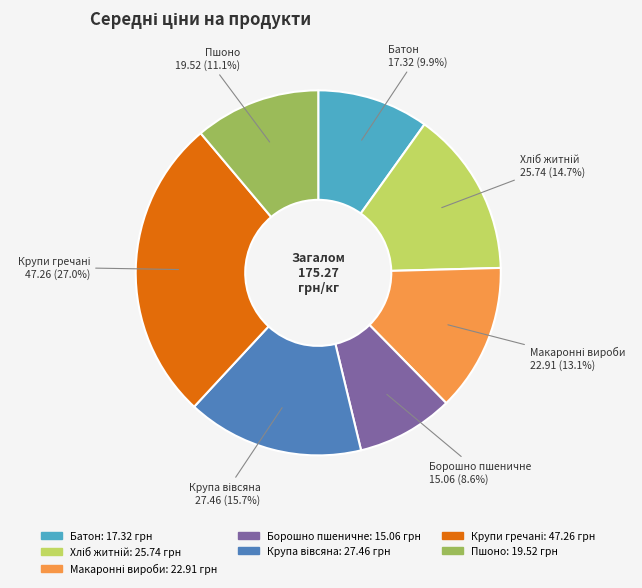

Does any single category account for the majority?

No